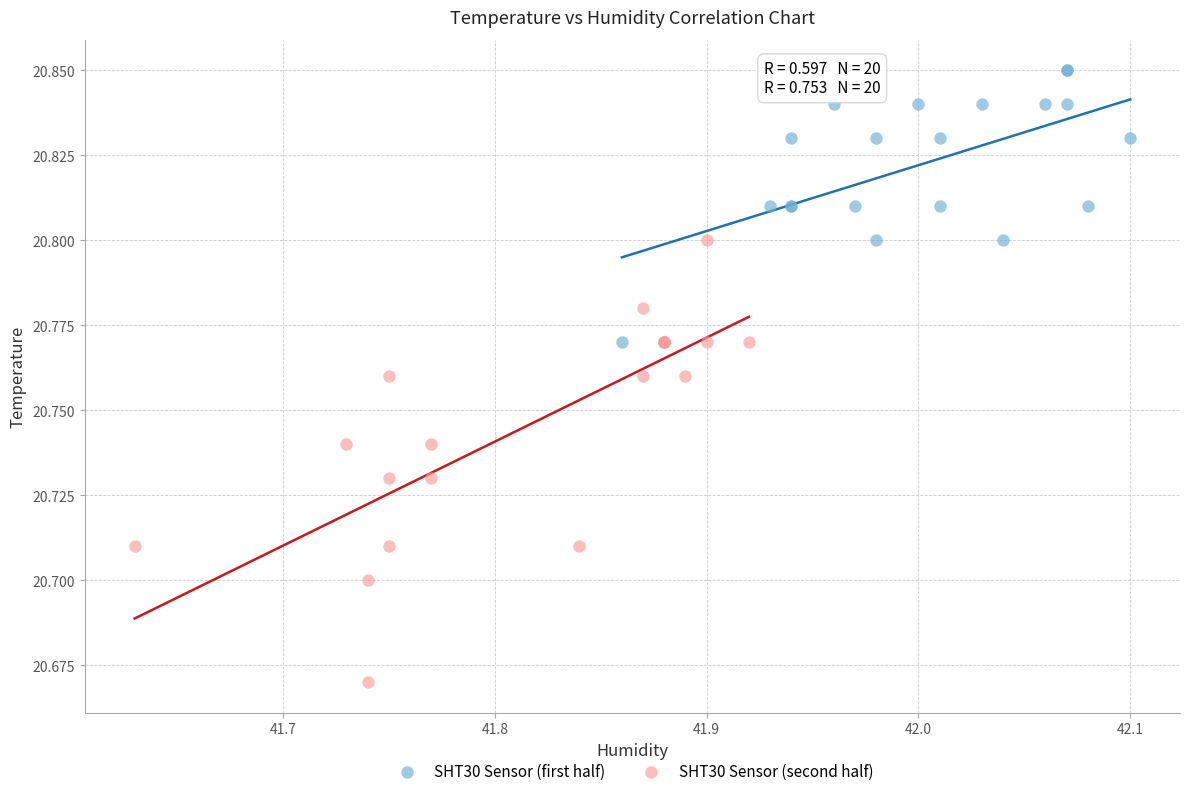

Which series reaches the maximum Y coordinate?

SHT30 Sensor (first half)